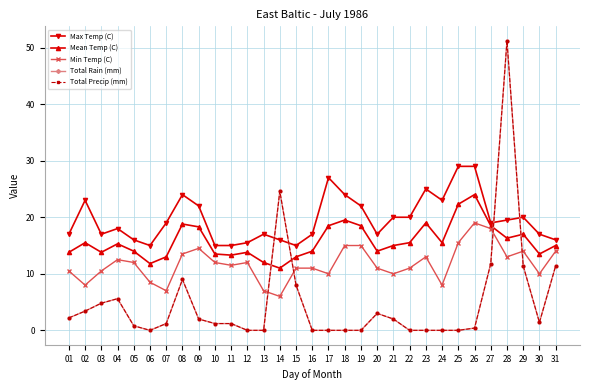

In Mean Temp (C), how many points are higher than both neighbors (excluding endpoints)?

8